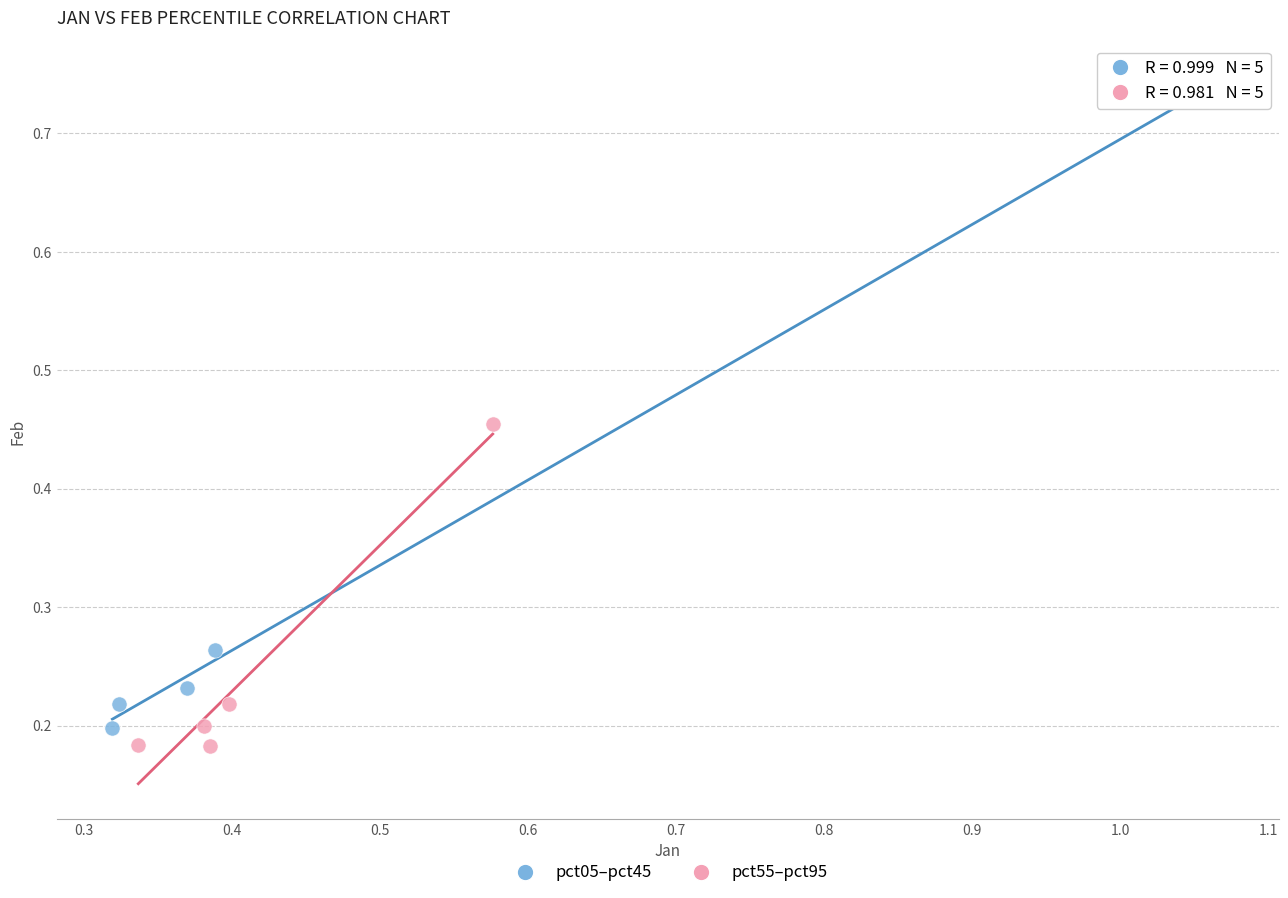

Which series contains the highest Y value?

pct05–pct45